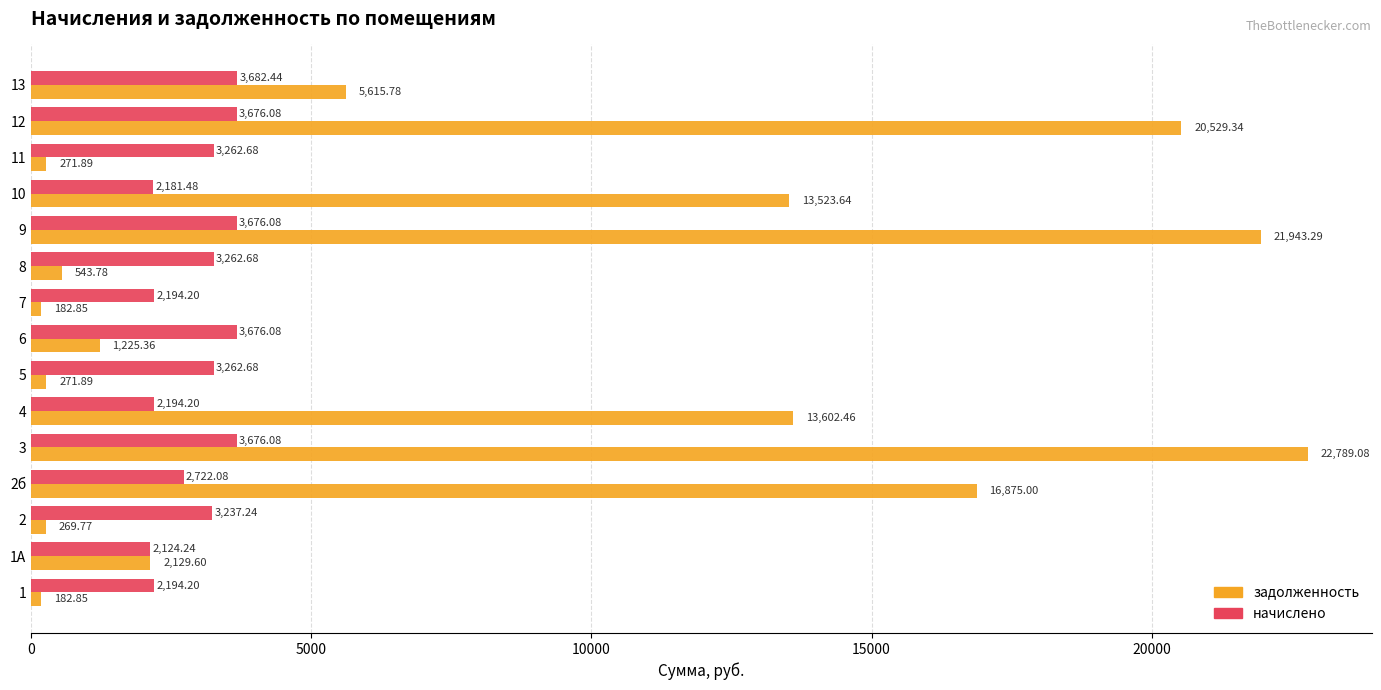

Which series has the largest range (max minus min)?

задолженность